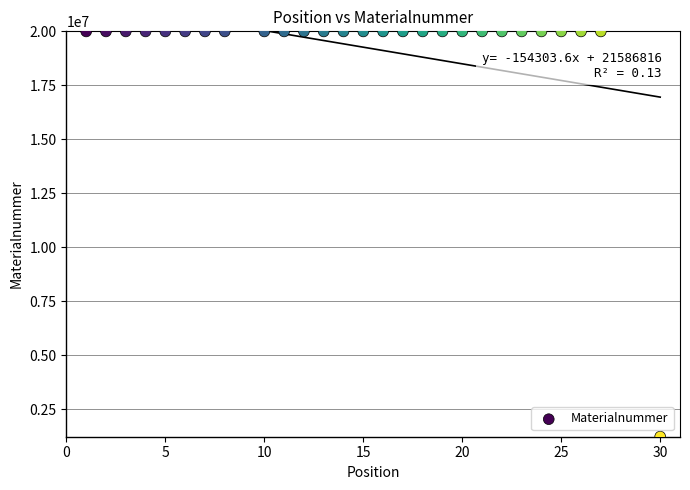

What is the range of Y values (max minus min)?

18779575